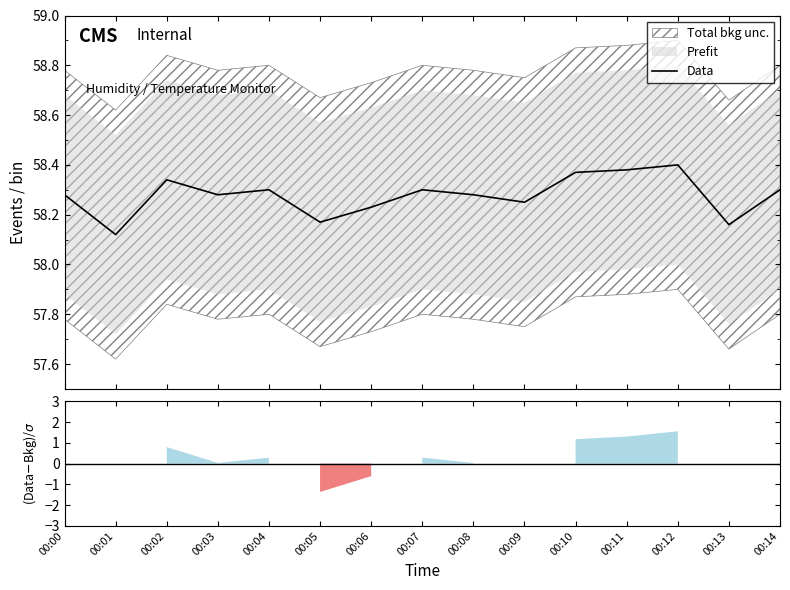

How many lines are shown in the chart?

1